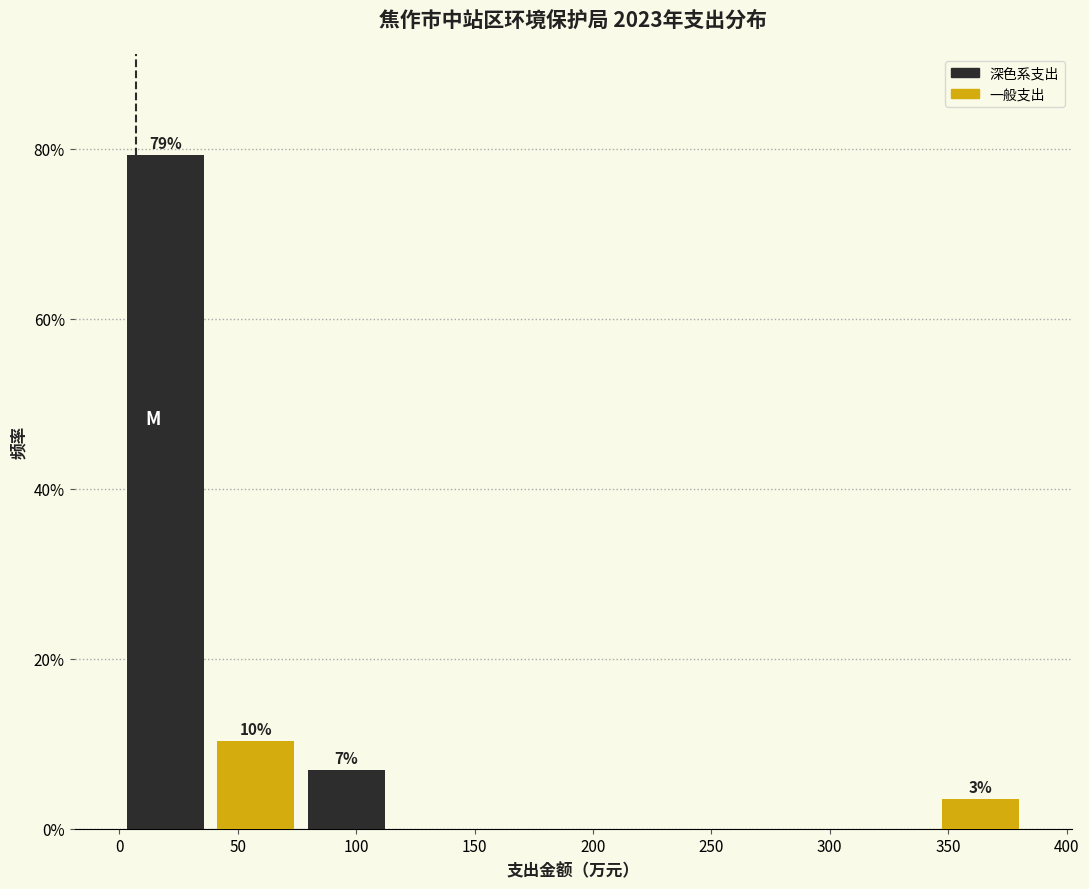

Where is 深色系支出 nearest to the value 39?

100